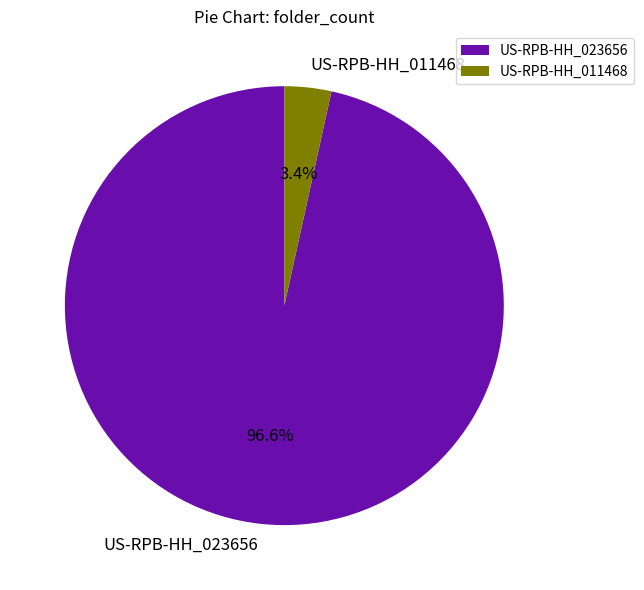

To the nearest percent, what is the combined percentage of US-RPB-HH_011468 and US-RPB-HH_023656?

100%